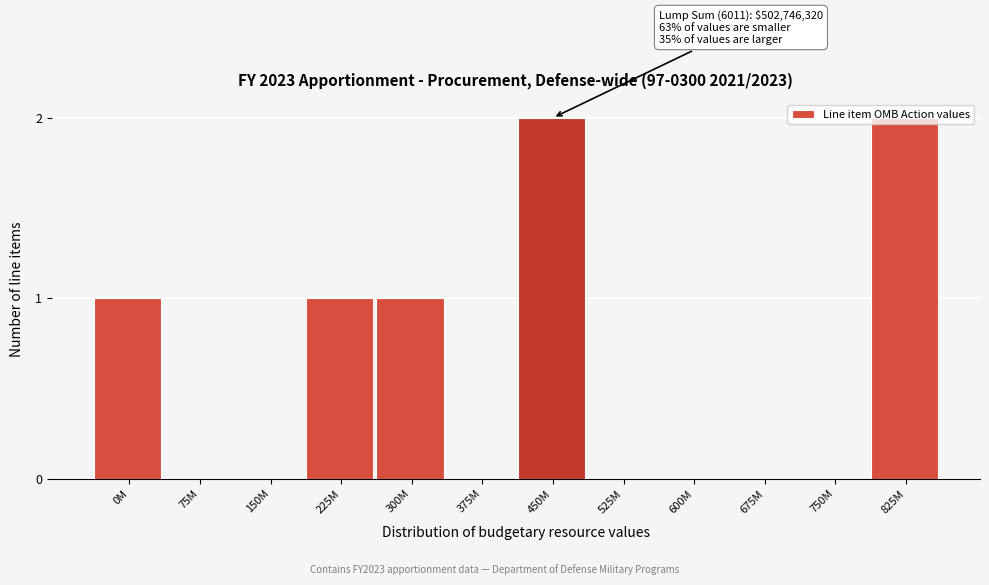

Is it true that the value at 600M is -1?

False